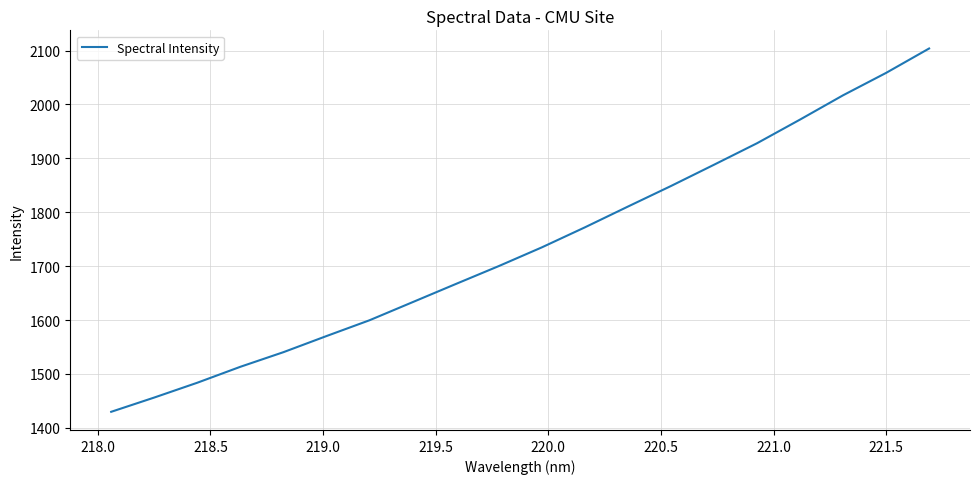

What is the greatest value displayed?

2103.7